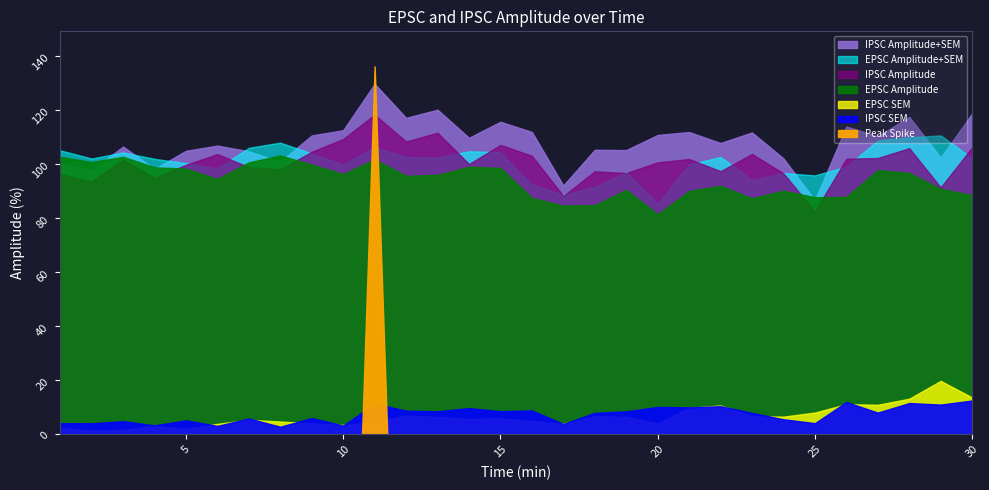

The EPSC Amplitude series shows 156.8 at 21. True or false?

False